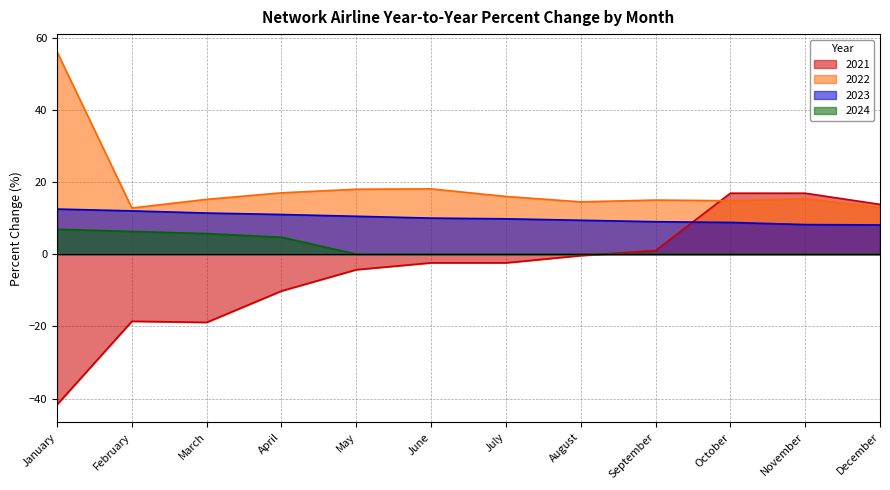

At July, list the series in order from largest to smallest.

2022, 2023, 2024, 2021